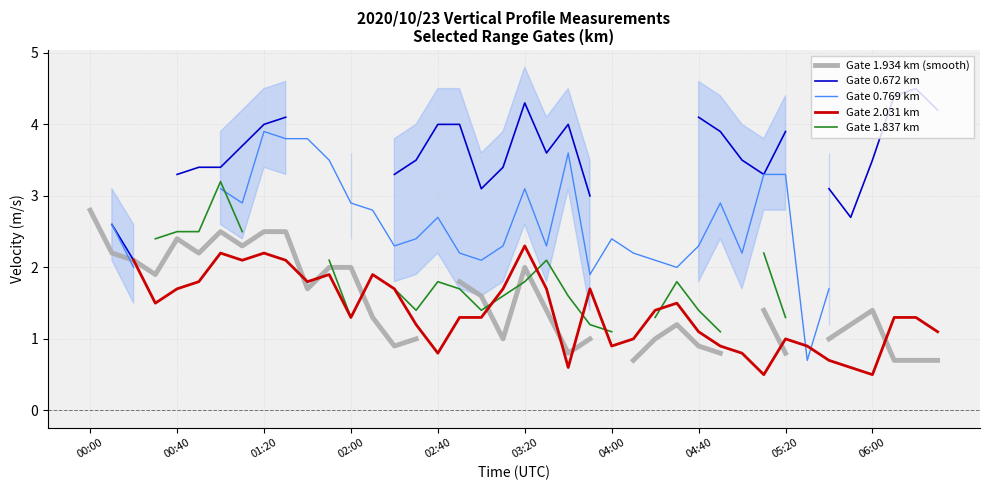

What are all the series names shown in the legend?

Gate 1.934 km (smooth), Gate 0.672 km, Gate 0.769 km, Gate 2.031 km, Gate 1.837 km